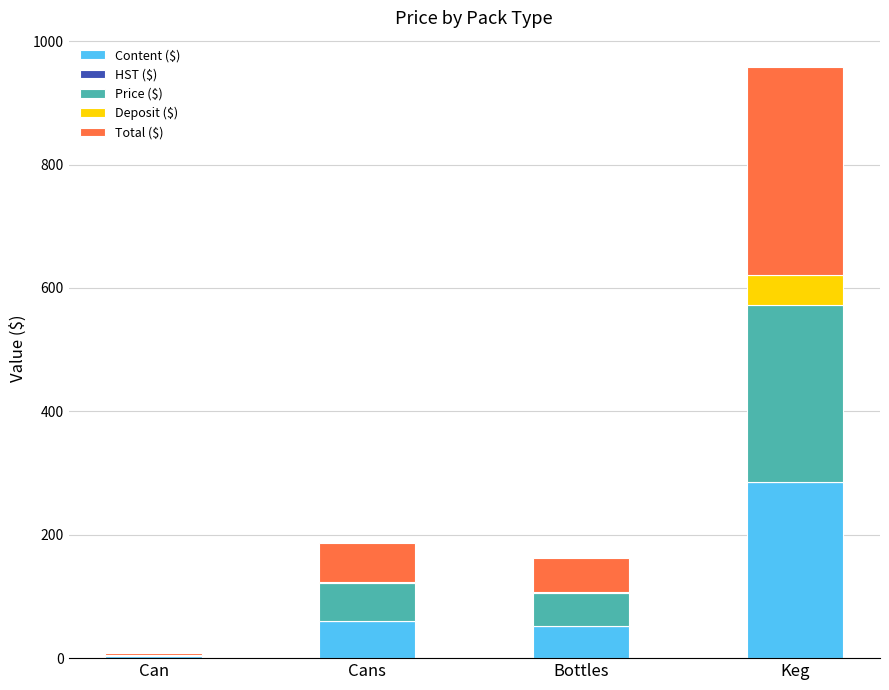

At which category is the sum across all series the highest?

Keg